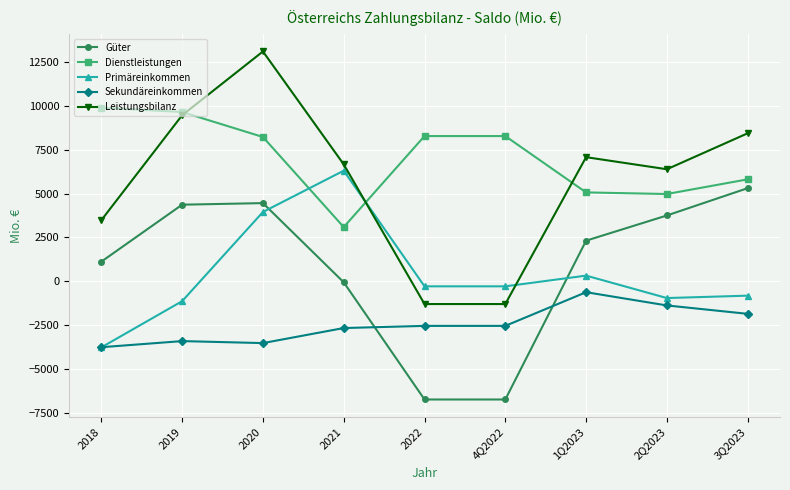

Rank the series by their maximum value, from highest to lowest.

Leistungsbilanz, Dienstleistungen, Primäreinkommen, Güter, Sekundäreinkommen